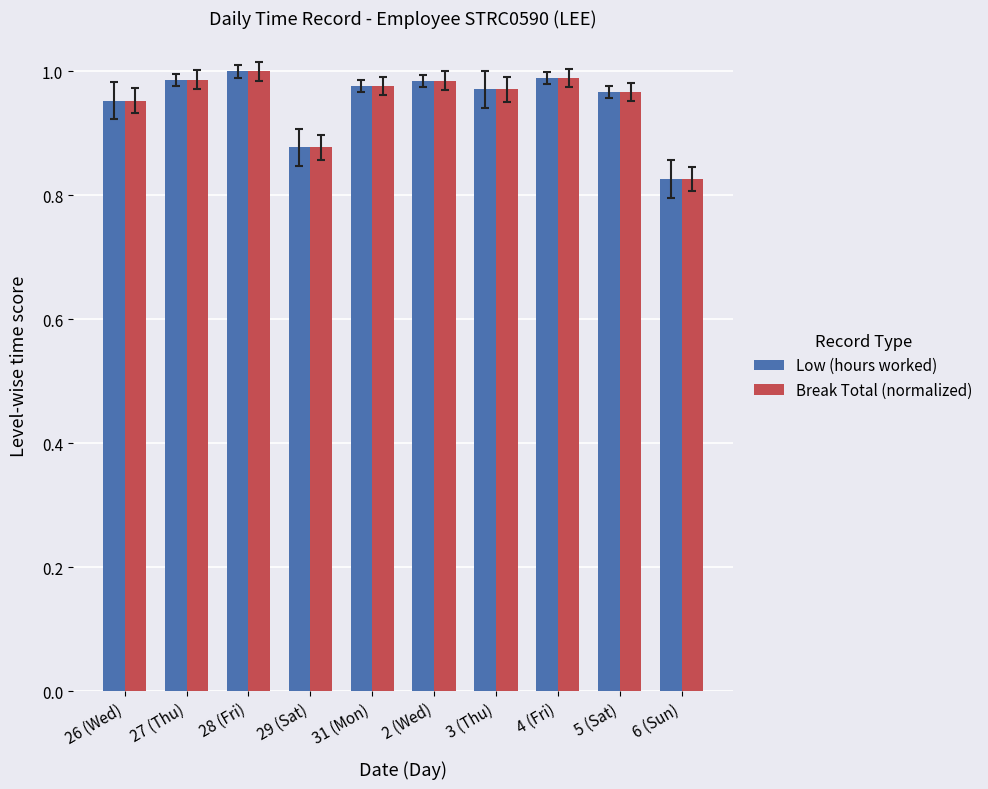

What is the sum of the Low (hours worked) values at 28 (Fri) and 31 (Mon)?

2.0